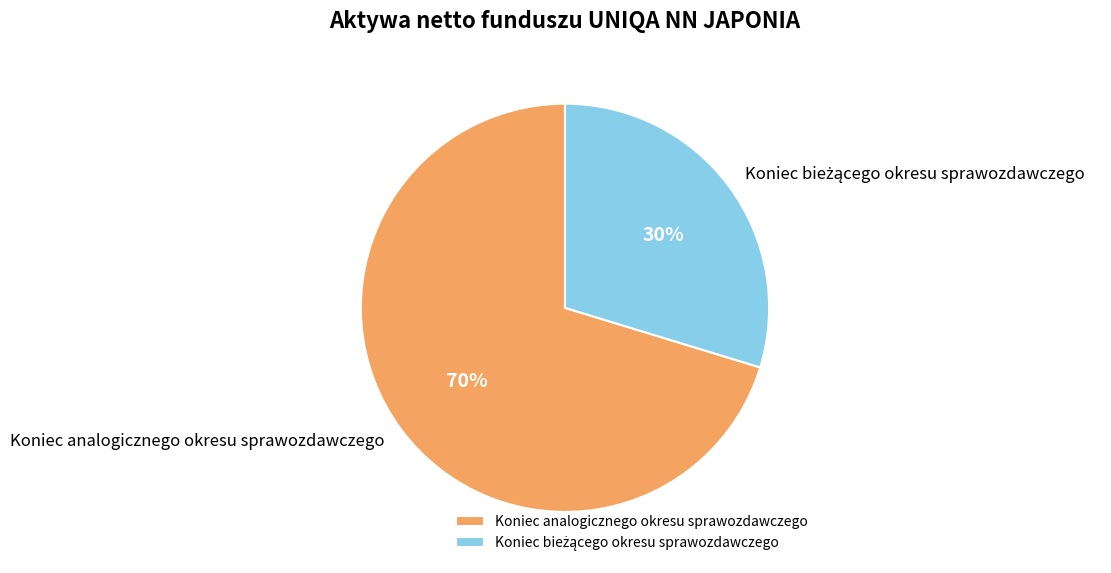

To the nearest percent, what is the average slice percentage?

50%